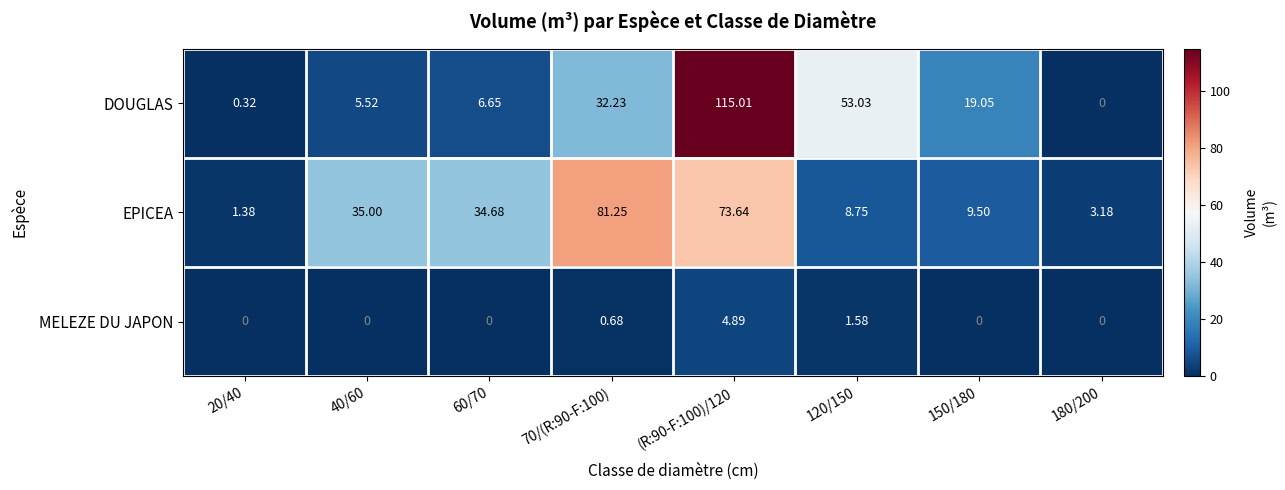

At which category is the sum across all series the highest?

(R:90-F:100)/120